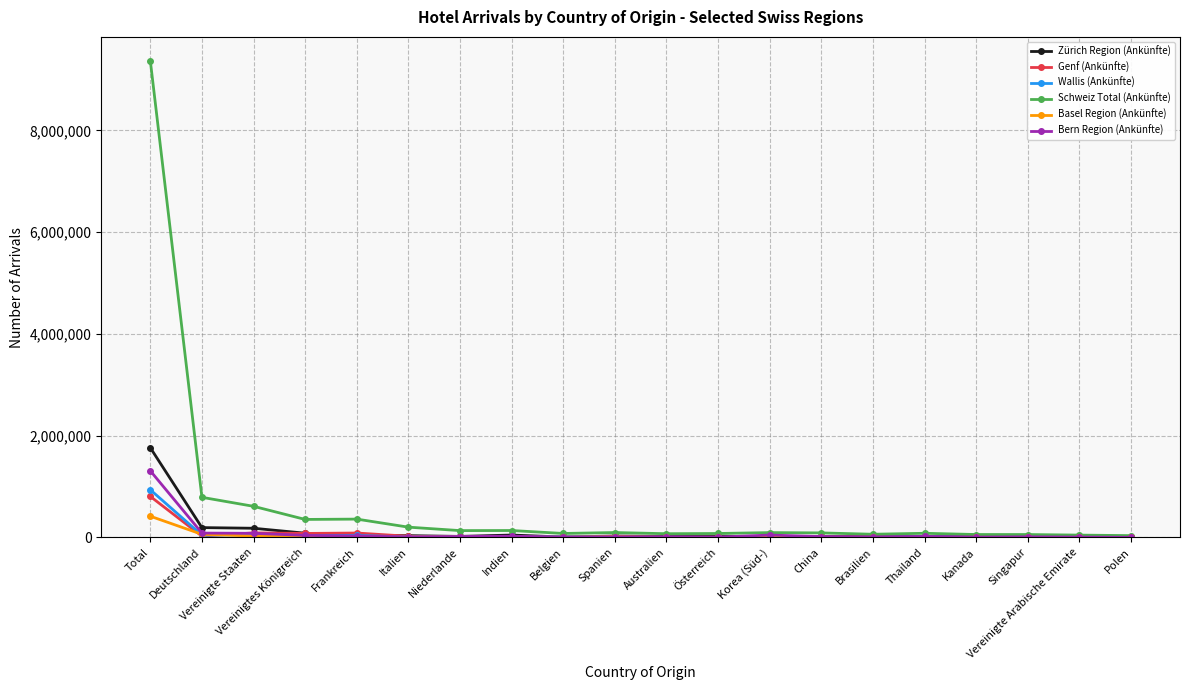

Is this an area chart (filled region under the line)?

No